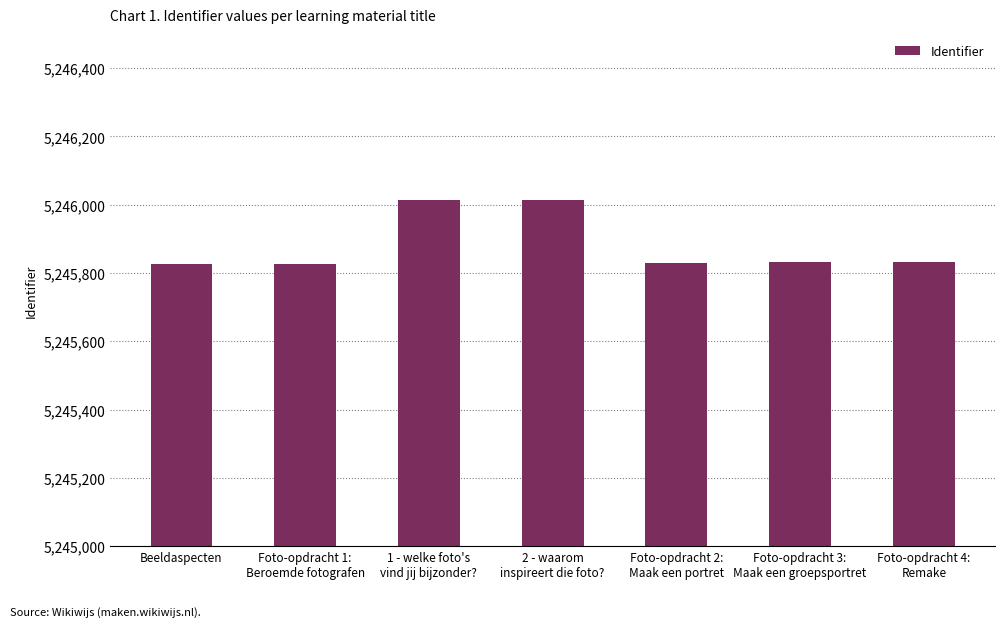

What is the maximum value shown in the chart?

5246015